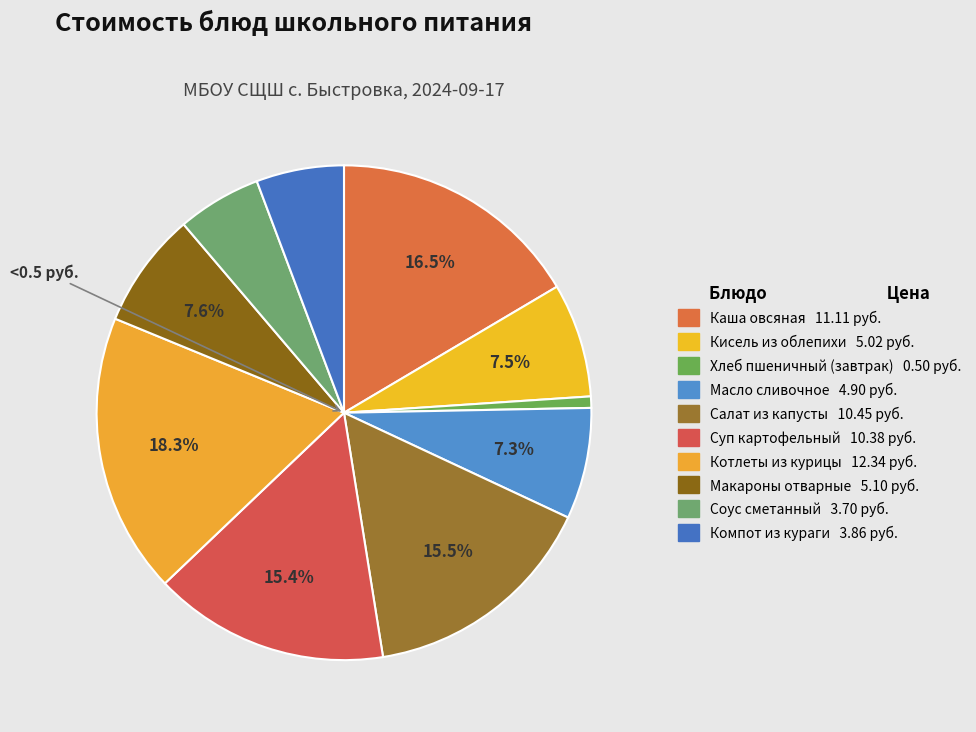

To the nearest percent, what is the combined percentage of Салат из капусты and Кисель из облепихи?

23%